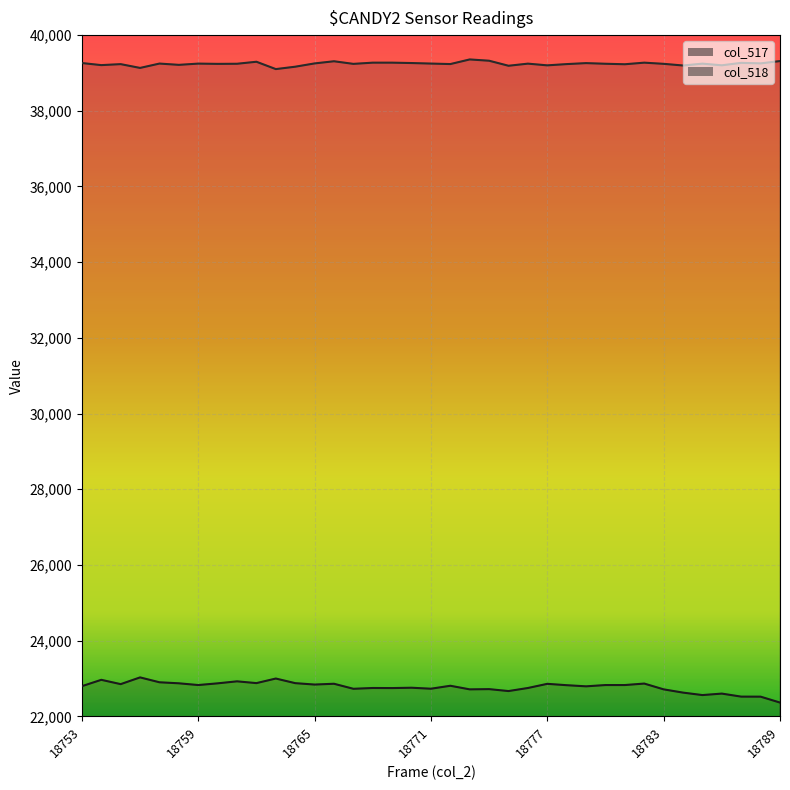

What is the total value across all series at 18764?

62041